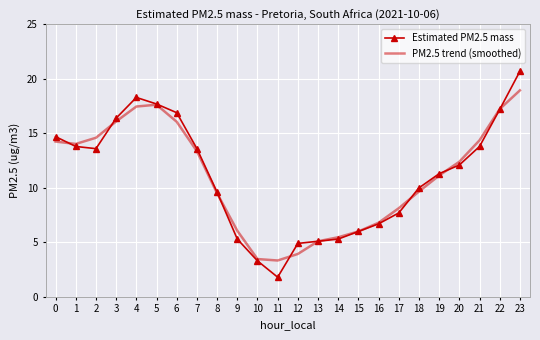

Is it true that PM2.5 trend (smoothed) equals 3.3 at 11?

True